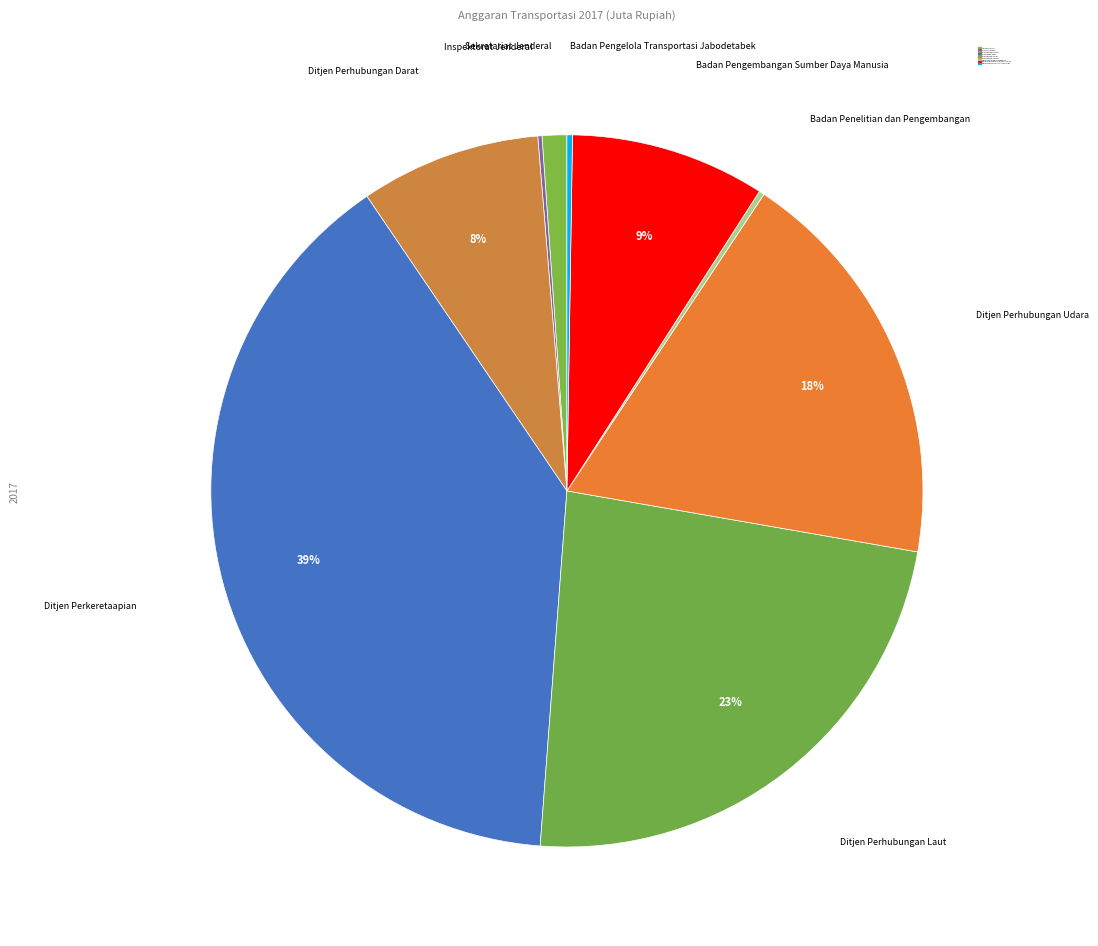

Between Ditjen Perkeretaapian and Ditjen Perhubungan Darat, which is larger?

Ditjen Perkeretaapian